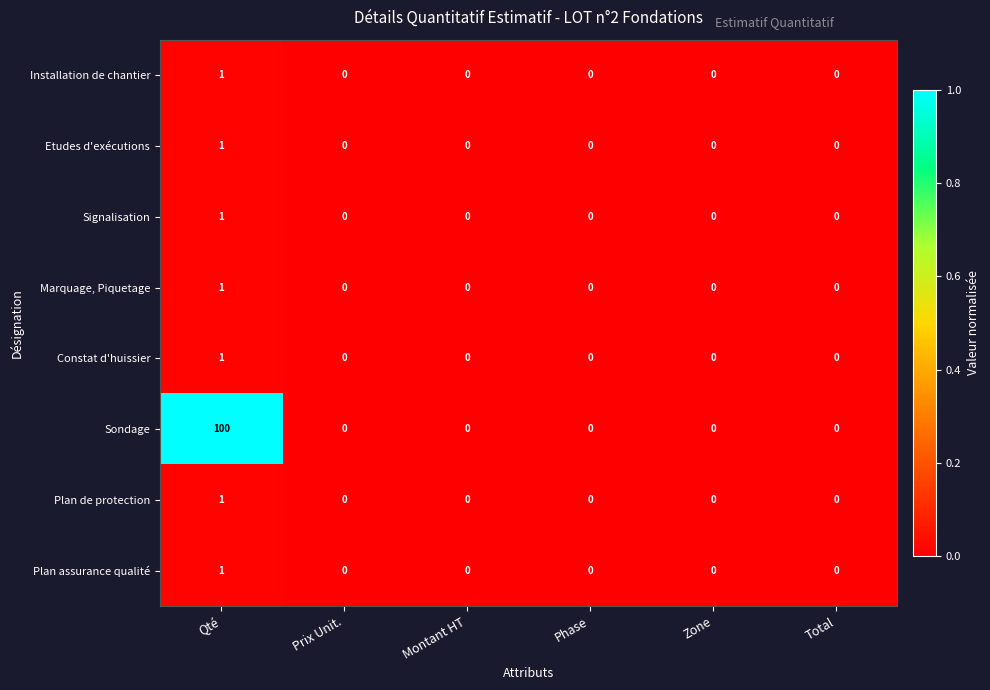

Count the Signalisation values in the range 0 to 1.

6